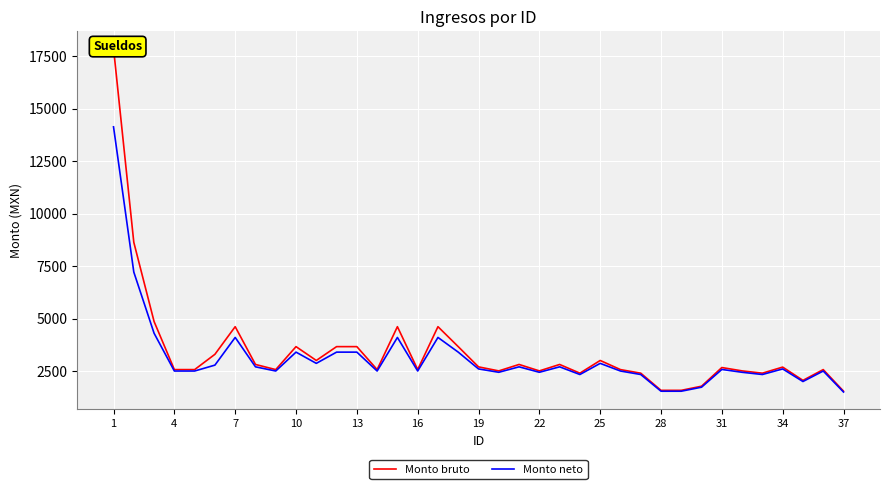

What is the maximum value shown in the chart?

17873.2